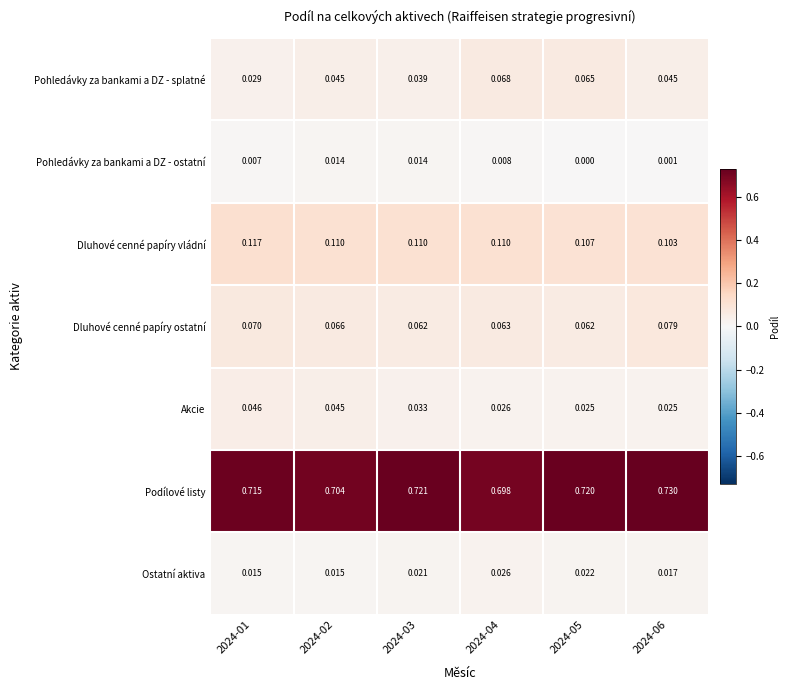

Which series has the largest total across all categories?

Podílové listy